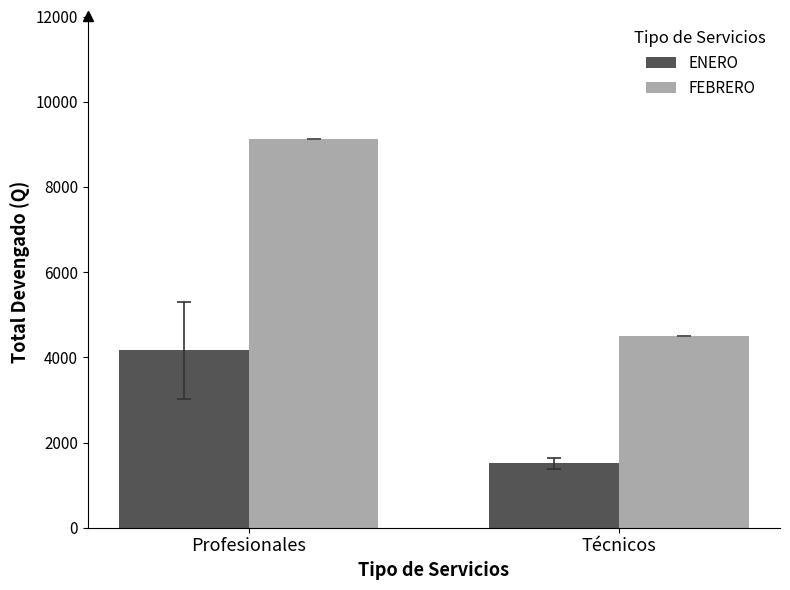

At how many categories does at least one series exceed 2638?

2